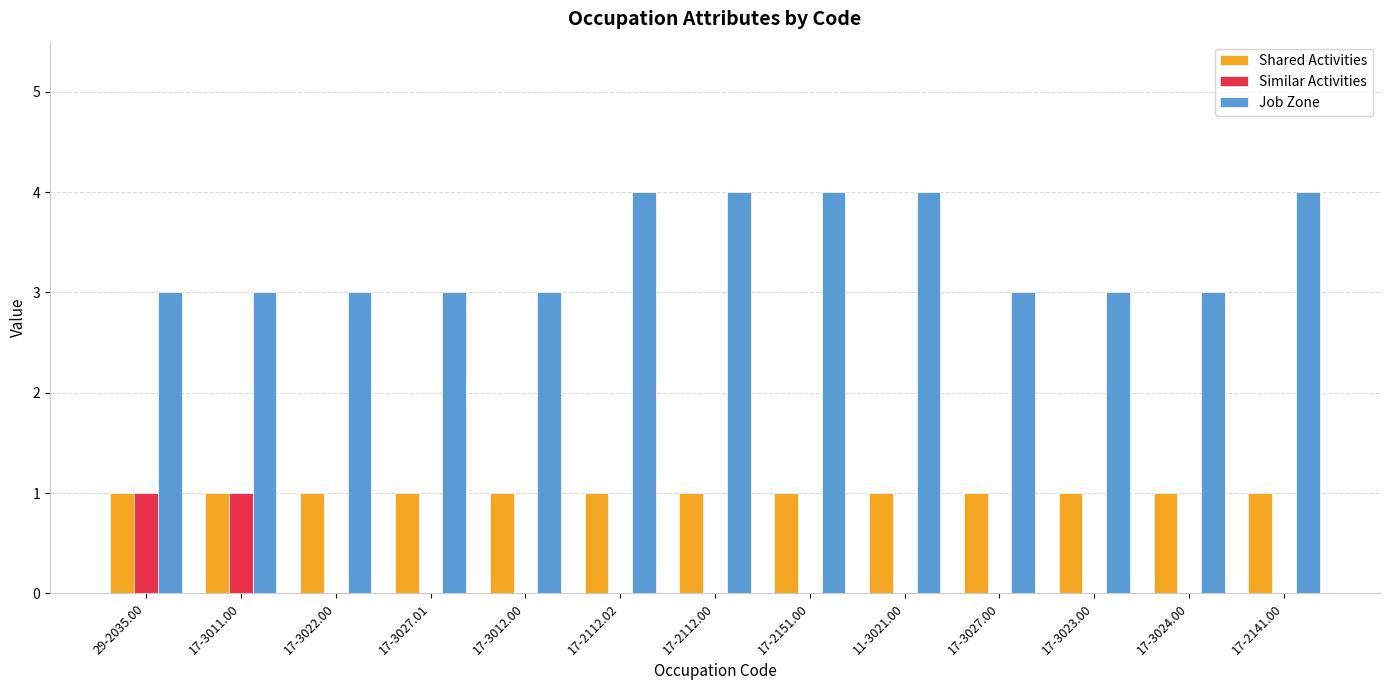

What are all the series names shown in the legend?

Shared Activities, Similar Activities, Job Zone